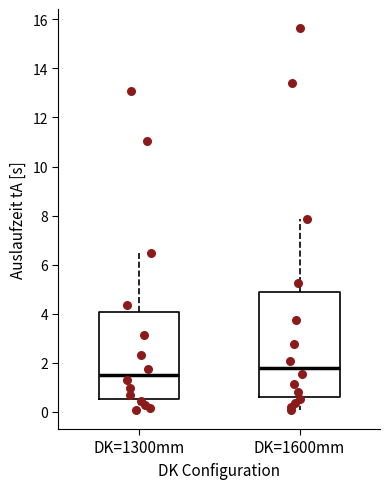

Reading left to right, transcribe this box plot: for each box, give where its median line is, the range the box spans, and where its two whiskers end, as read against the y-axis. The values are not printed on the chart, so give them approximately, as read against the axis.

DK=1300mm: median 1.6, box 0.6 to 4.0, whiskers 0.0 to 6.4
DK=1600mm: median 1.8, box 0.6 to 4.8, whiskers 0.0 to 7.8